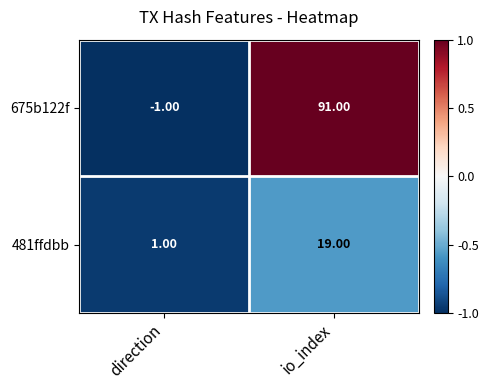

At which label does 675b122f reach its minimum?

direction